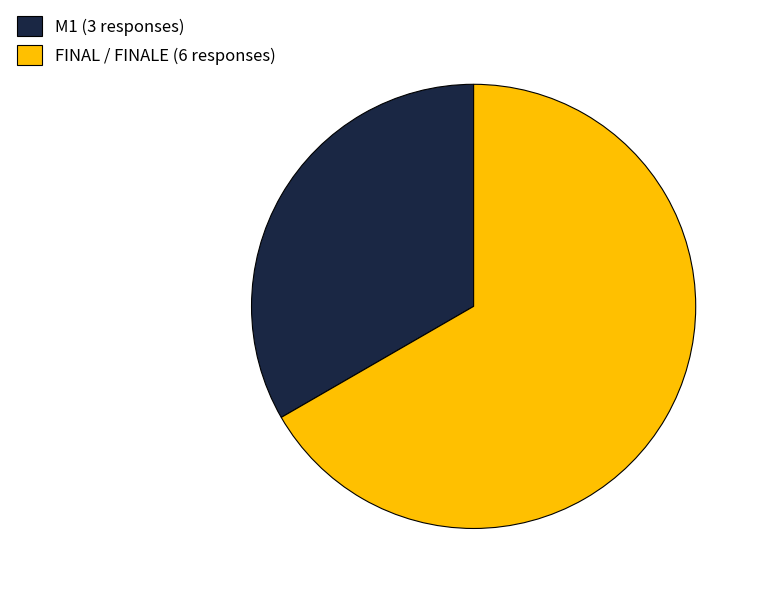

Does FINAL / FINALE (6 responses) account for over 50% of the chart?

Yes